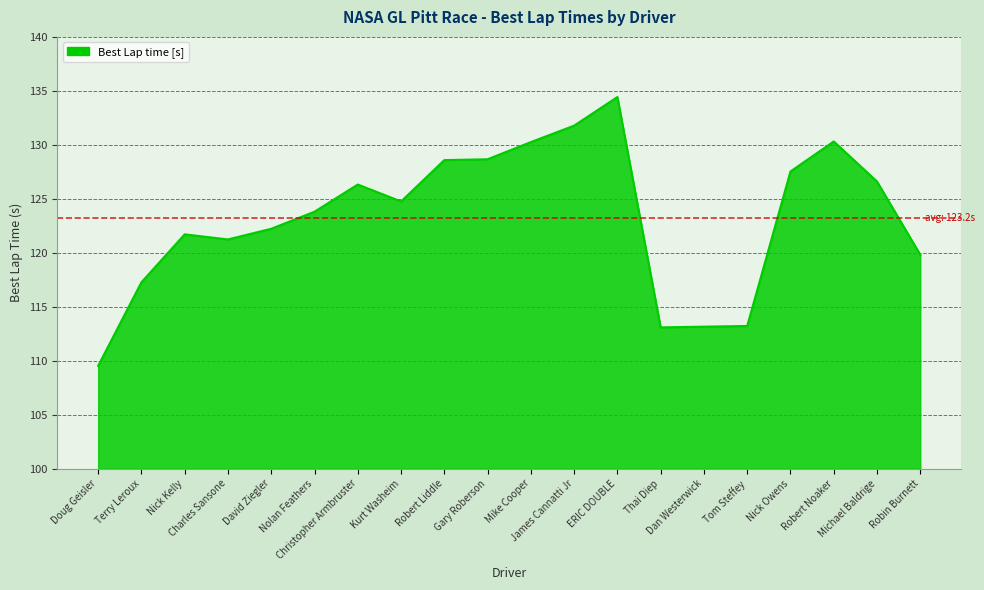

What is the smallest value displayed?

109.5